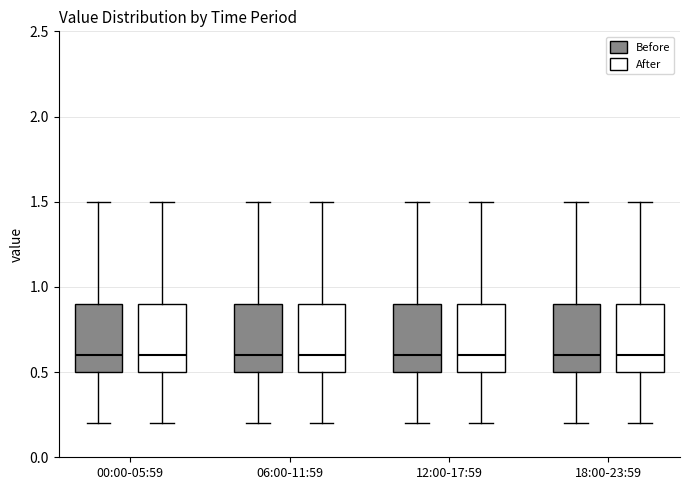

Reading left to right, transcribe this box plot: for each box, give where its median line is, the range the box spans, and where its two whiskers end, as read against the y-axis. The values are not printed on the chart, so give them approximately, as read against the axis.

00:00-05:59 (Before): median 0.6, box 0.5 to 0.9, whiskers 0.2 to 1.5
00:00-05:59 (After): median 0.6, box 0.5 to 0.9, whiskers 0.2 to 1.5
06:00-11:59 (Before): median 0.6, box 0.5 to 0.9, whiskers 0.2 to 1.5
06:00-11:59 (After): median 0.6, box 0.5 to 0.9, whiskers 0.2 to 1.5
12:00-17:59 (Before): median 0.6, box 0.5 to 0.9, whiskers 0.2 to 1.5
12:00-17:59 (After): median 0.6, box 0.5 to 0.9, whiskers 0.2 to 1.5
18:00-23:59 (Before): median 0.6, box 0.5 to 0.9, whiskers 0.2 to 1.5
18:00-23:59 (After): median 0.6, box 0.5 to 0.9, whiskers 0.2 to 1.5